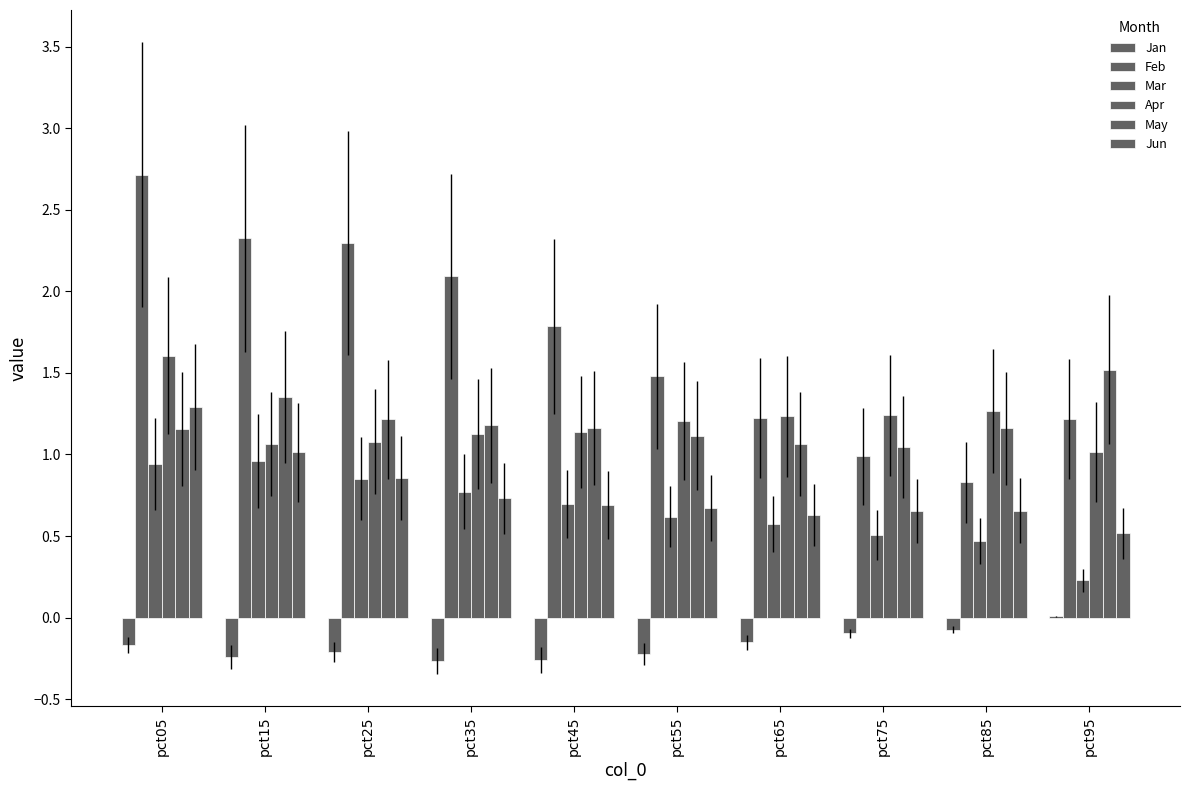

Are the bars grouped side by side (vs. stacked)?

Yes